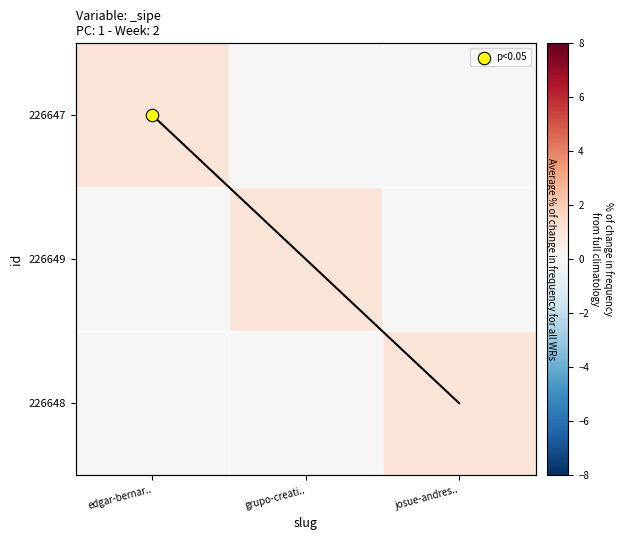

How many positive values does the 226647 series have?

1